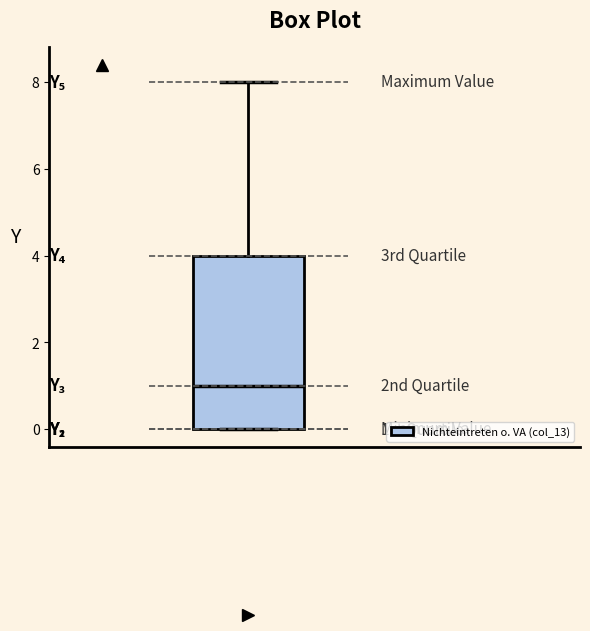

Where is the lower edge of the box on the y-axis? The values are not printed on the chart, so give them approximately, as read against the axis.

0